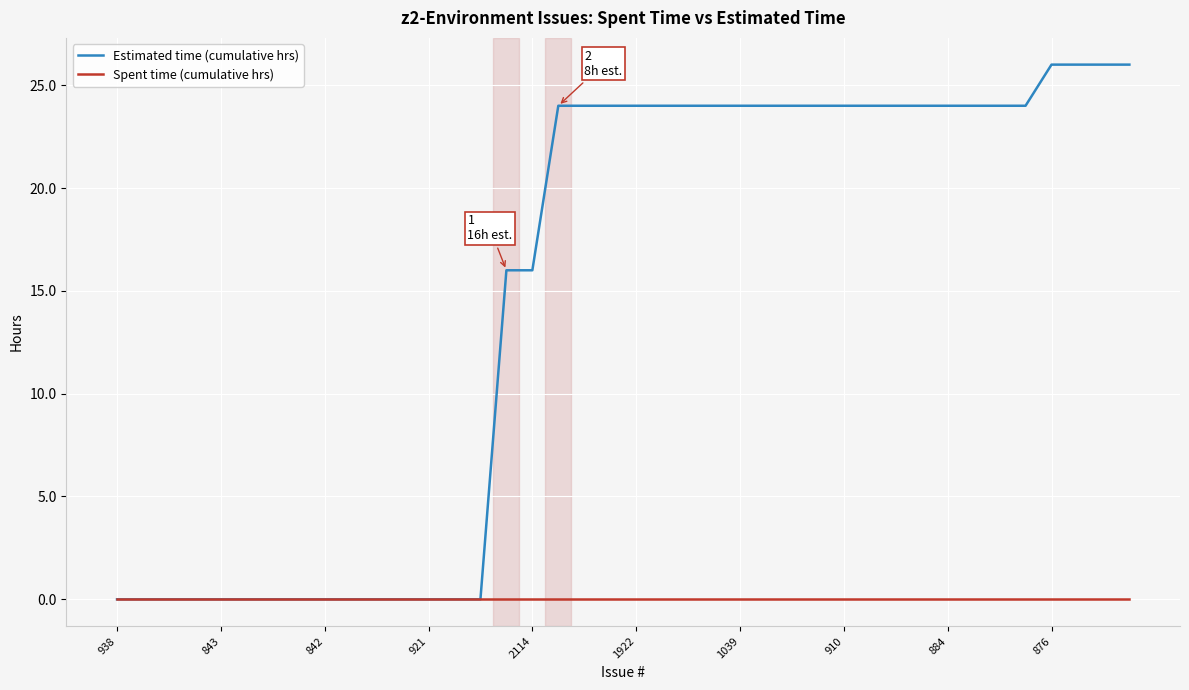

Which series has the largest total across all categories?

Estimated time (cumulative hrs)